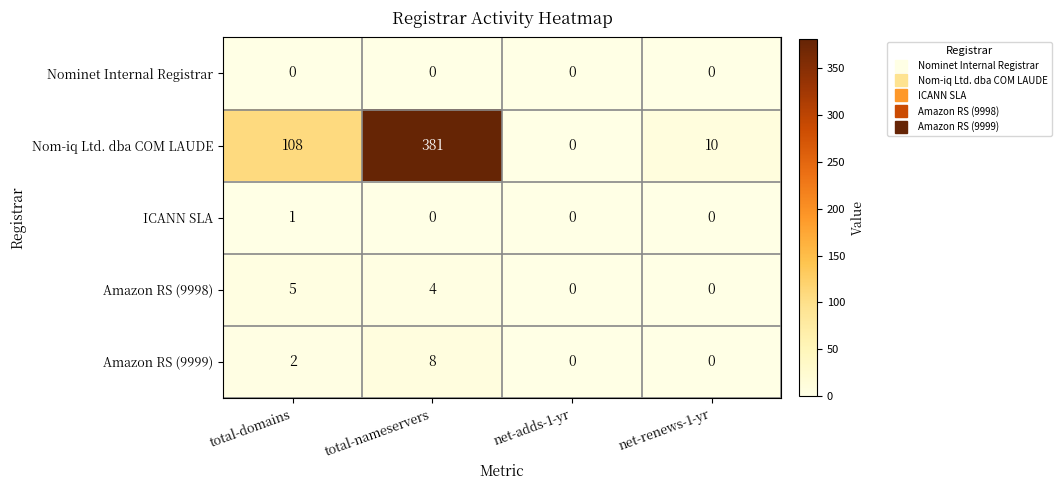

Which series changed the most between total-domains and total-nameservers?

Nom-iq Ltd. dba COM LAUDE